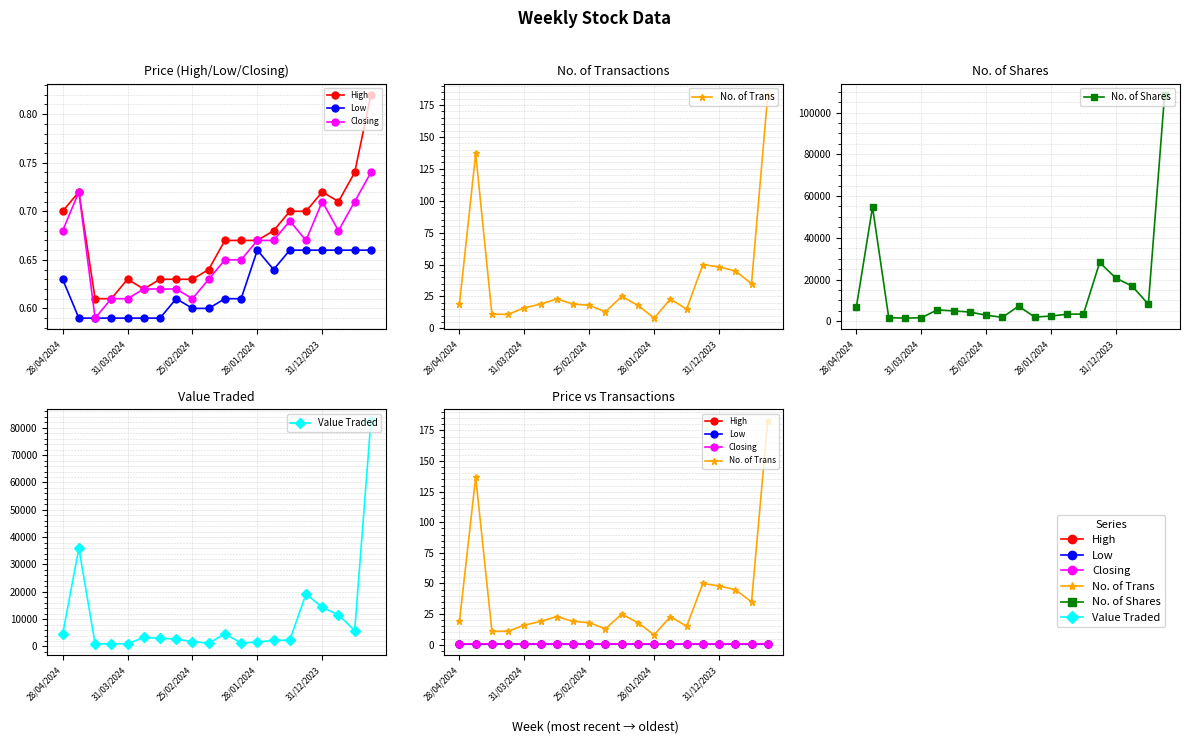

True or false: No. of Trans and Low intersect in this chart.

False